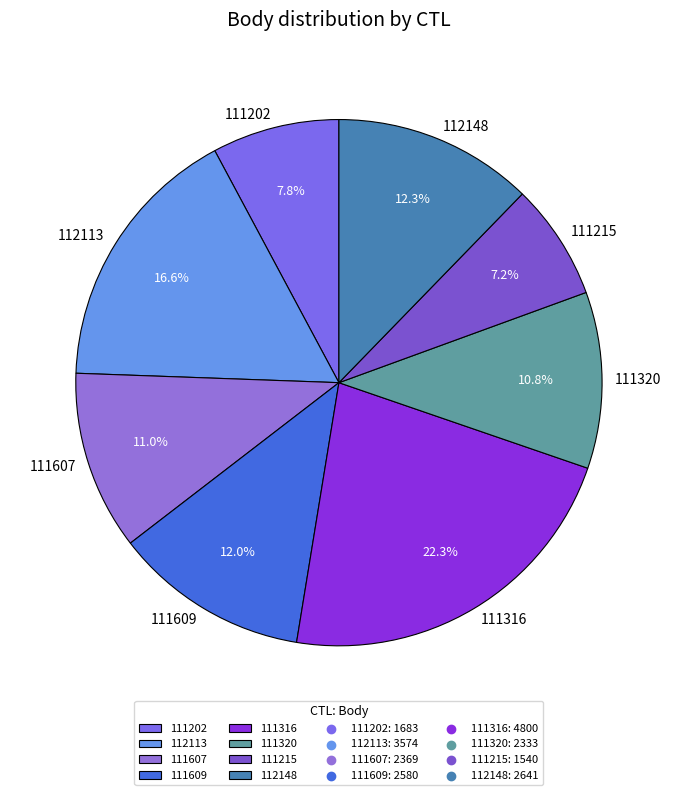

How many segments does this pie chart have?

8